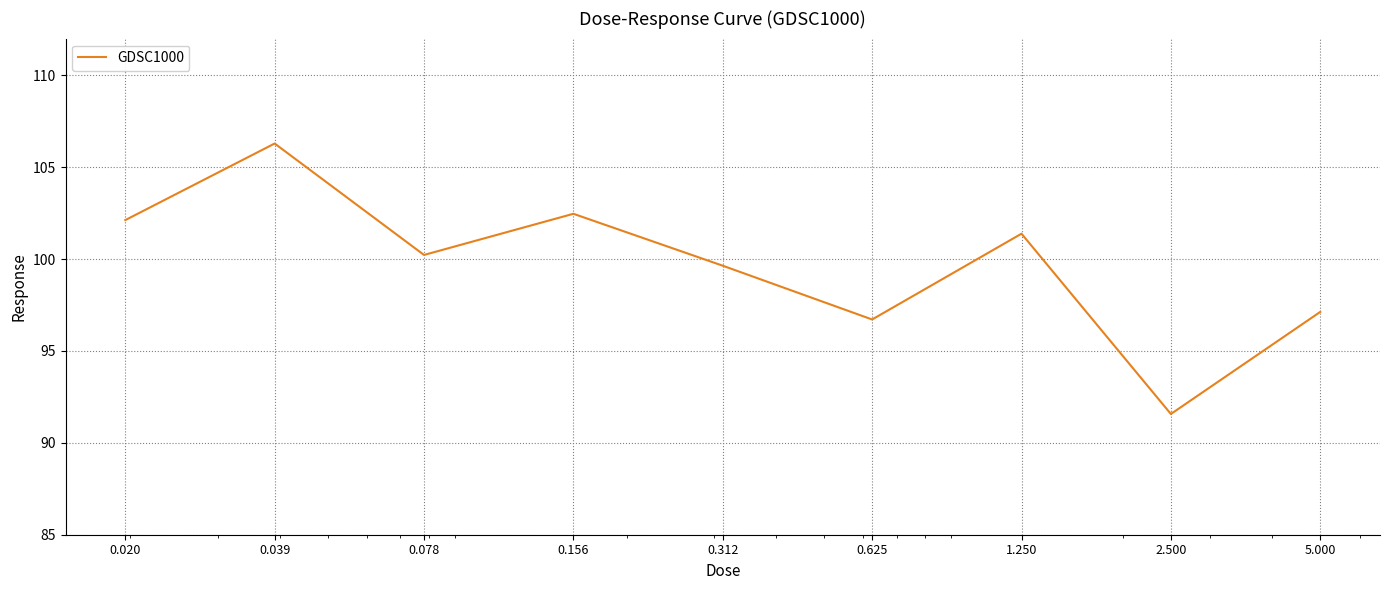

What is the greatest value displayed?

106.3